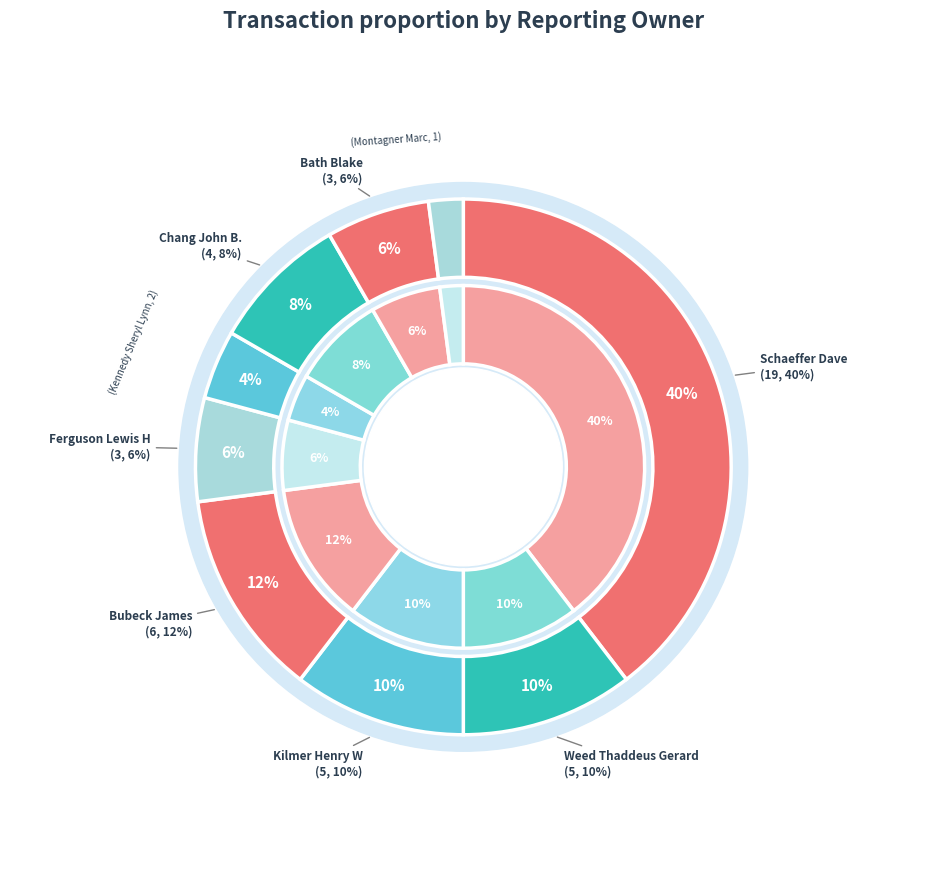

Is there any slice that represents more than half of the pie?

No